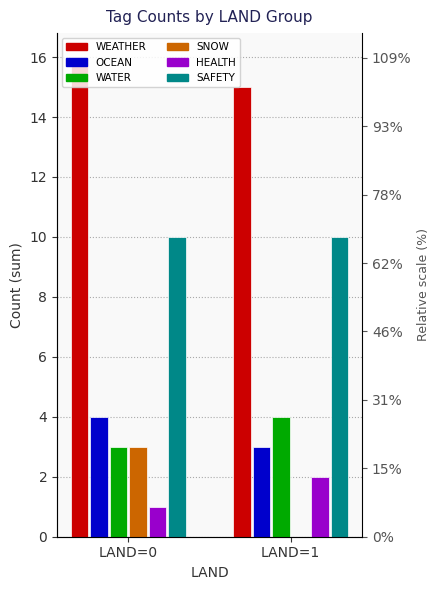

What is the average value of the SNOW series?

2